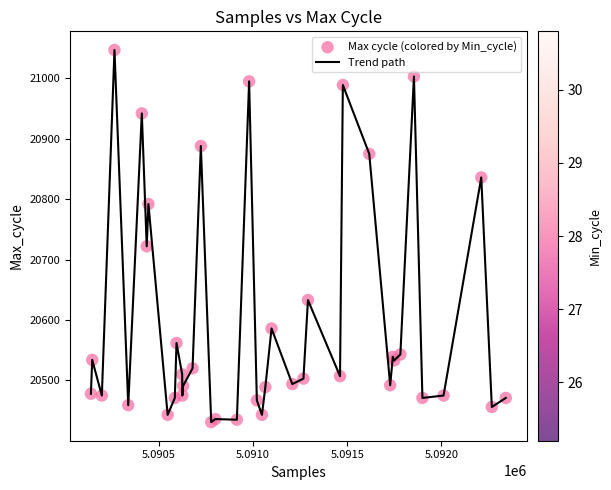

What is the minimum value shown in the chart?

20431